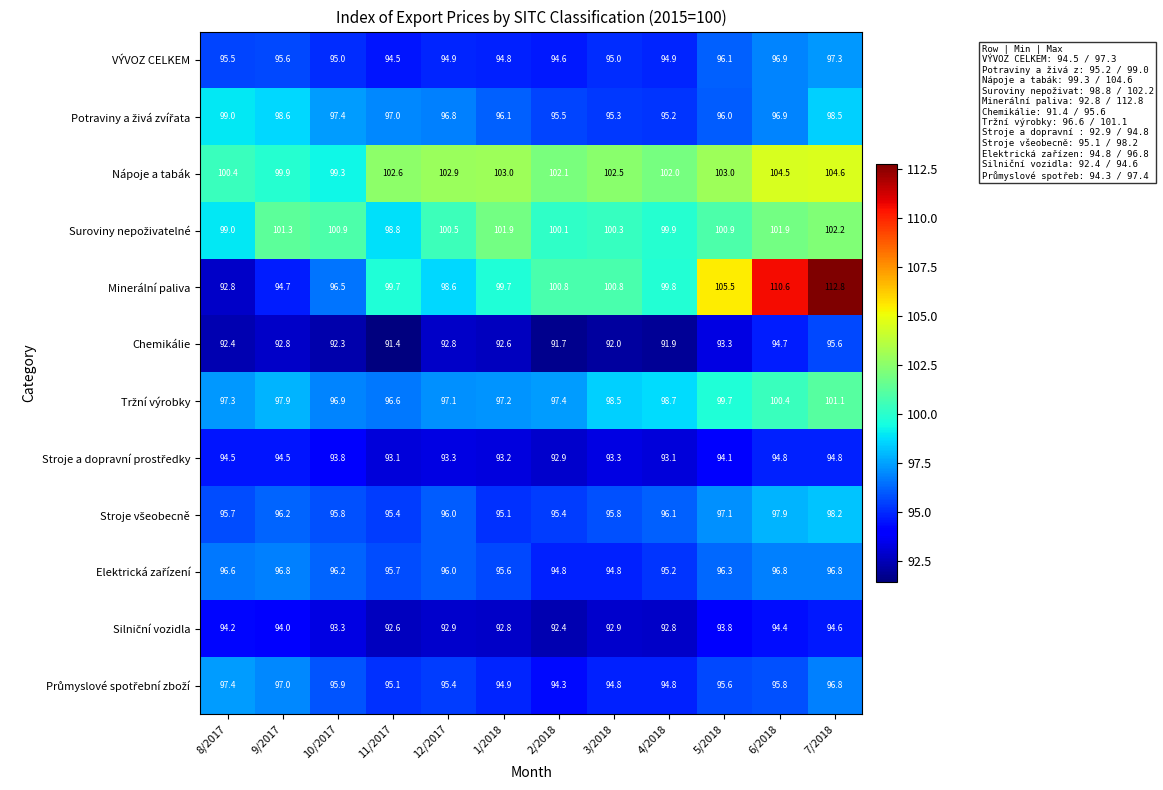

What is the difference between the Chemikálie values at 11/2017 and 12/2017?

1.4